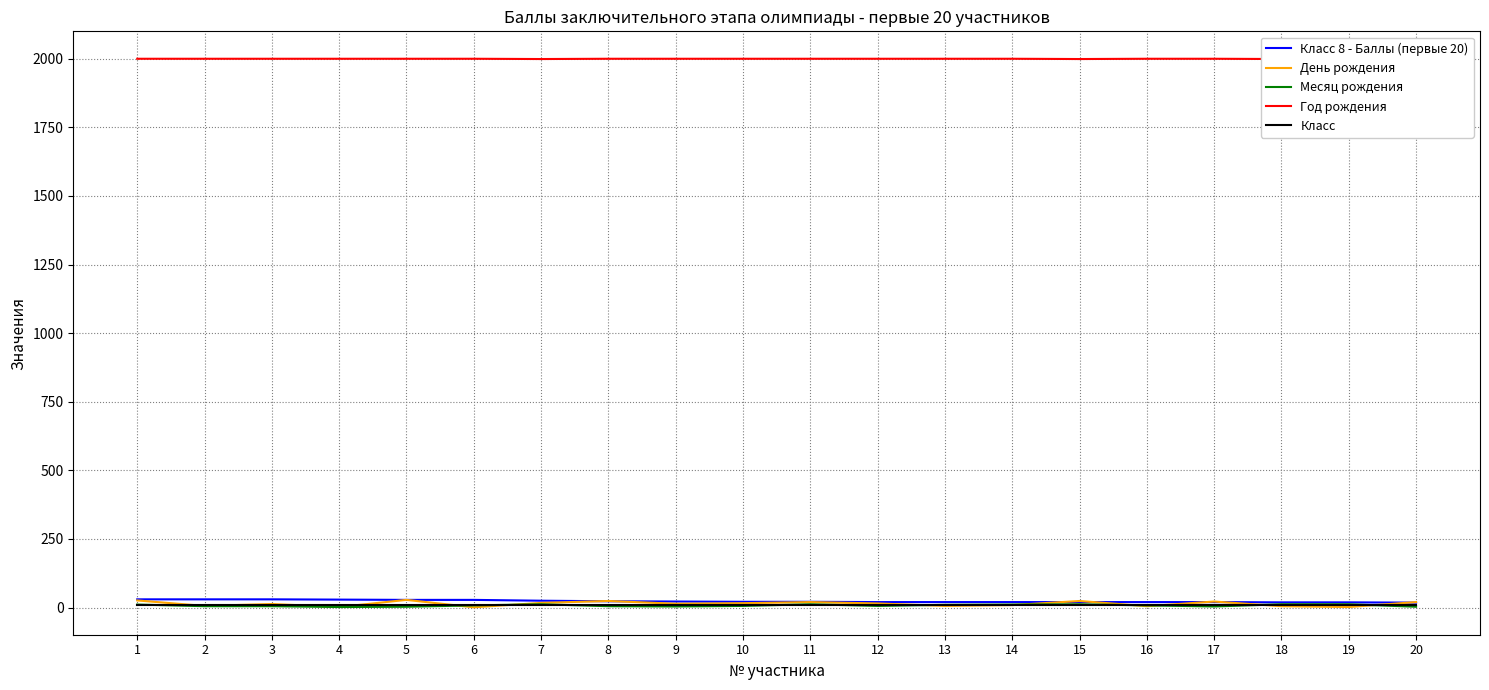

Does the chart have visible grid lines?

Yes